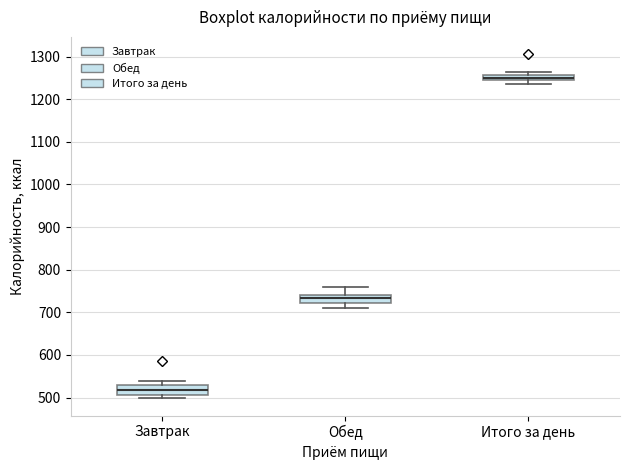

Which box has the lowest median line?

Завтрак